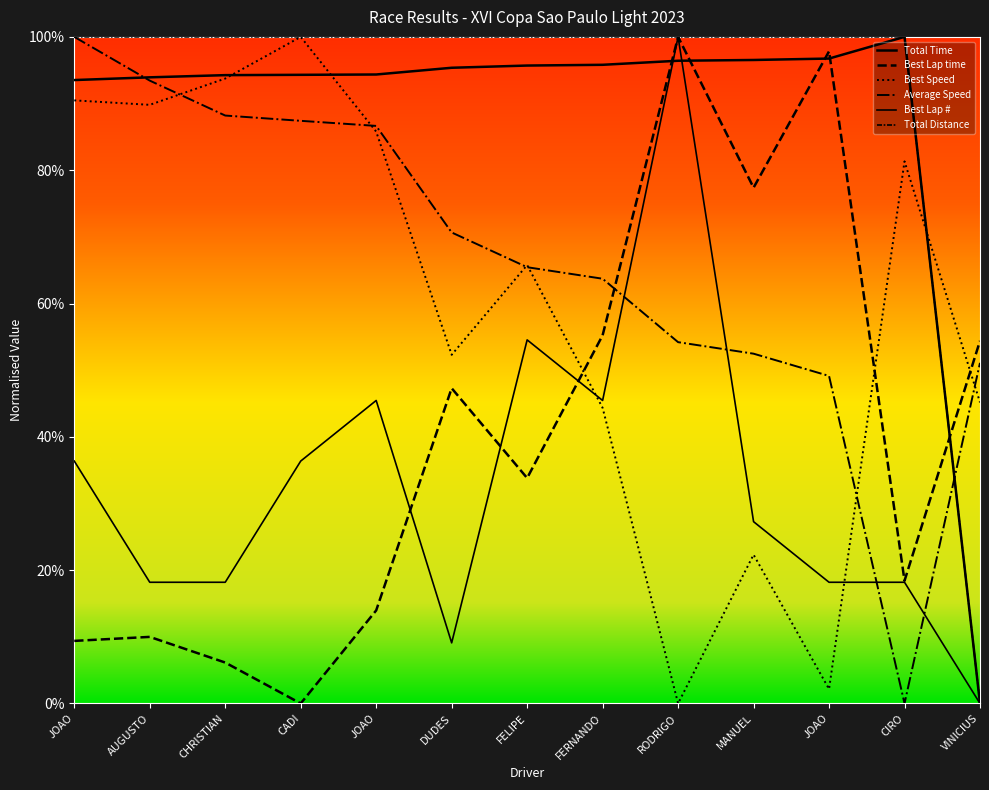

Rank the series at CADI from lowest to highest value.

Best Lap time, Best Lap #, Average Speed, Total Time, Best Speed, Total Distance